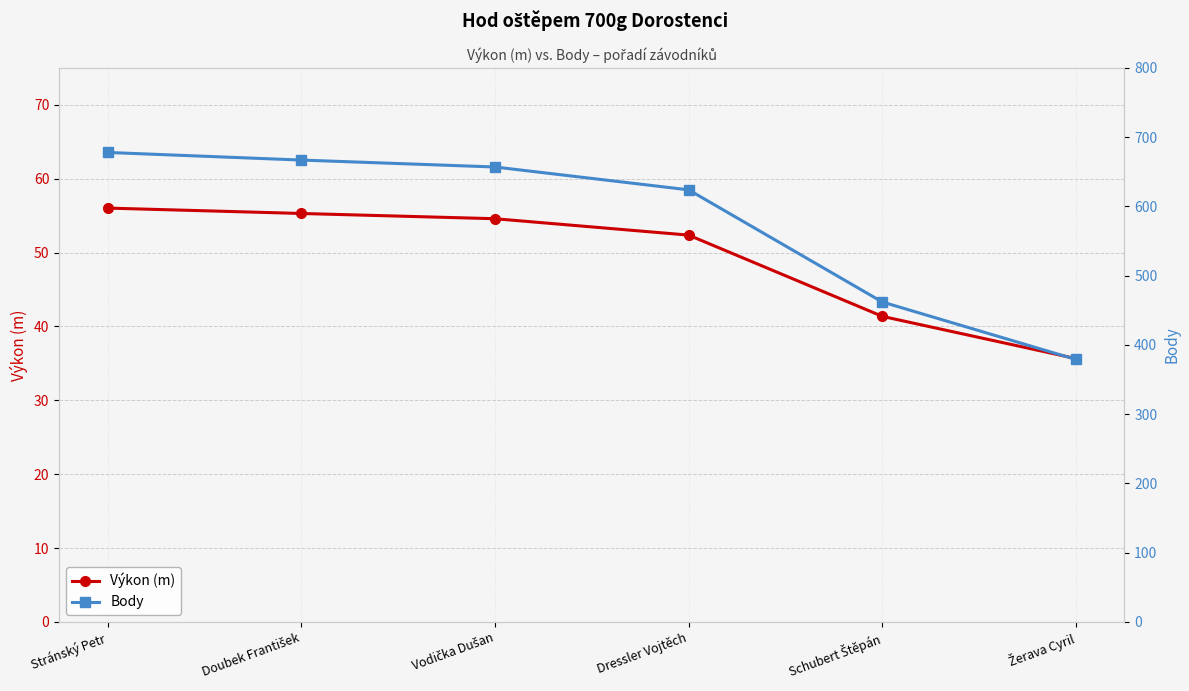

Reading left to right, list all the values displayed in this chart.

Výkon (m): 56.0	55.3	54.6	52.4	41.4	35.6
Body: 678.0	667.0	657.0	624.0	462.0	379.0